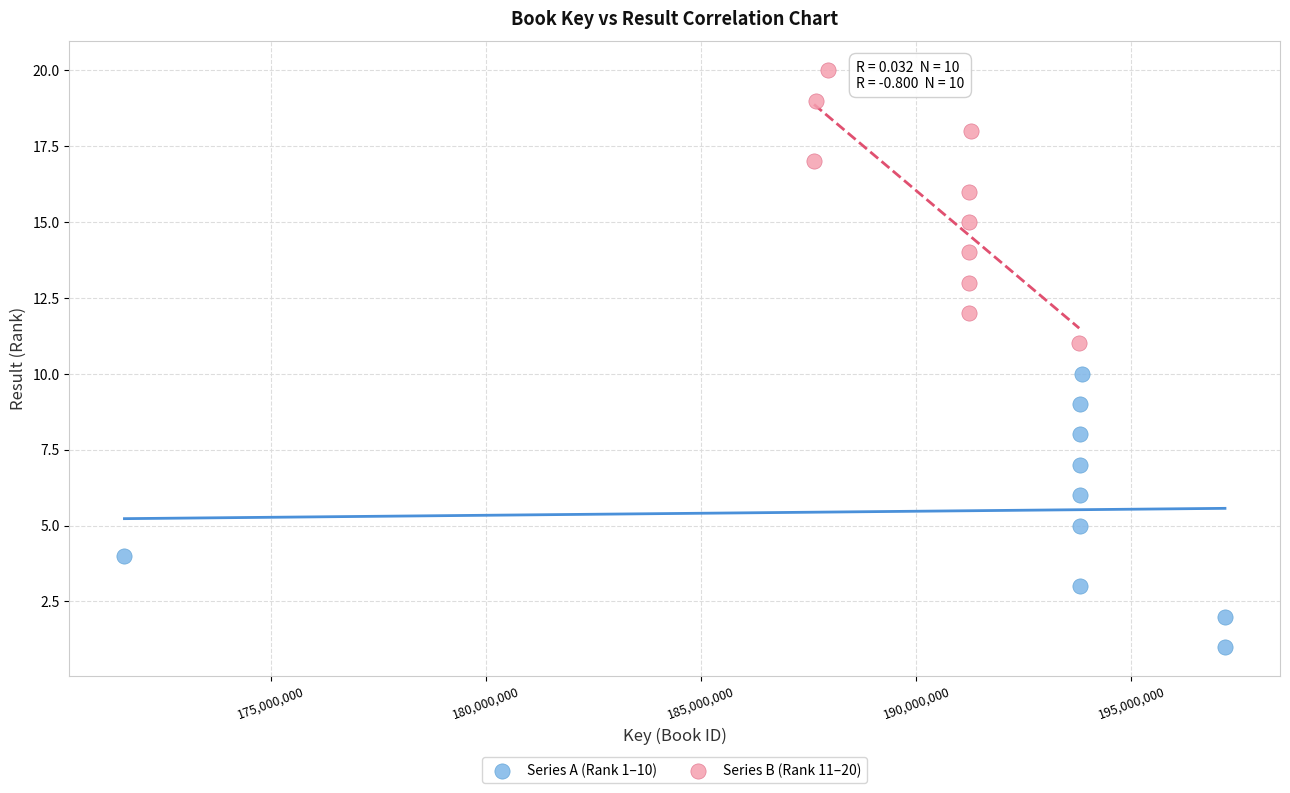

Which series reaches the minimum Y coordinate?

Series A (Rank 1–10)